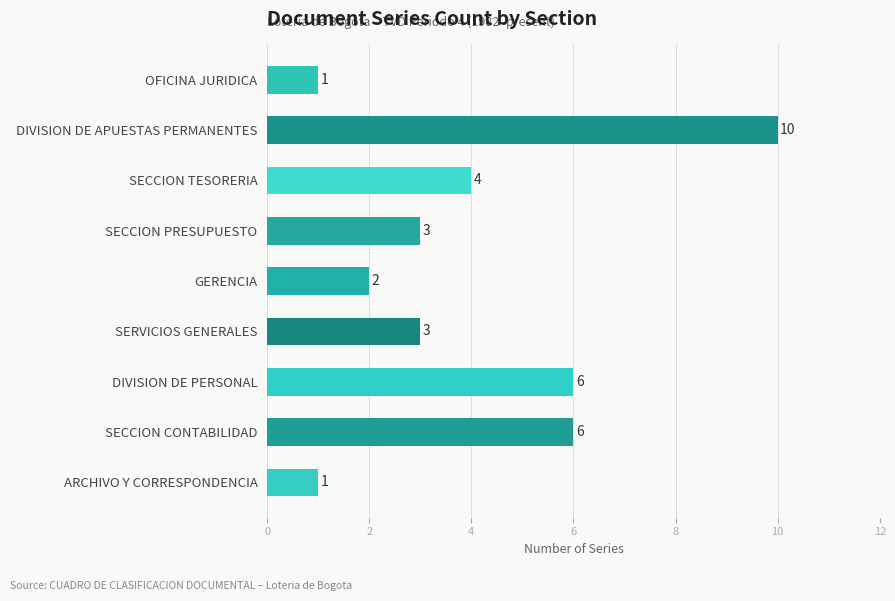

Approximately how many times larger is the value at DIVISION DE PERSONAL compared to SERVICIOS GENERALES?

2.0